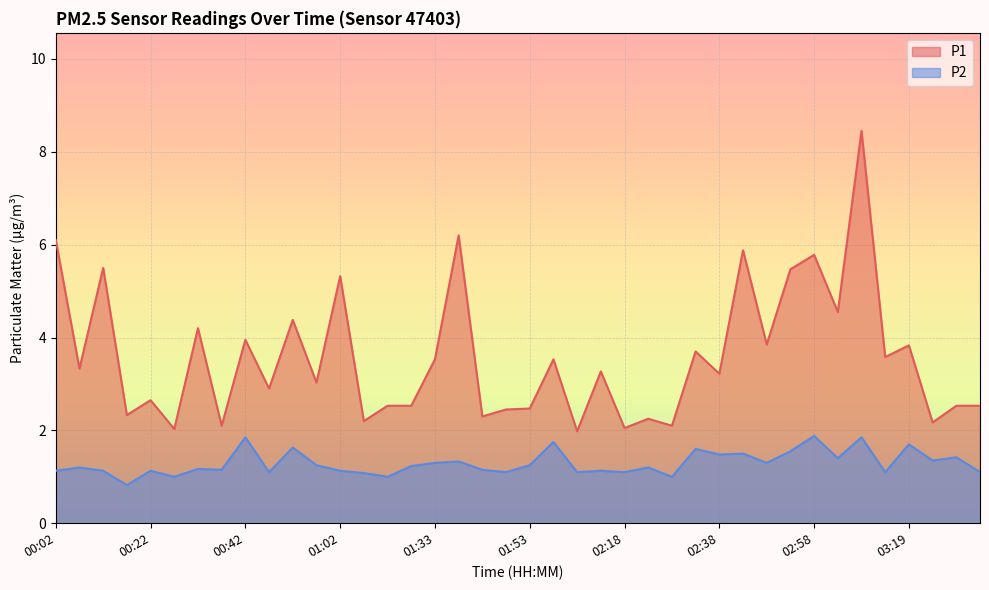

How many lines are shown in the chart?

2